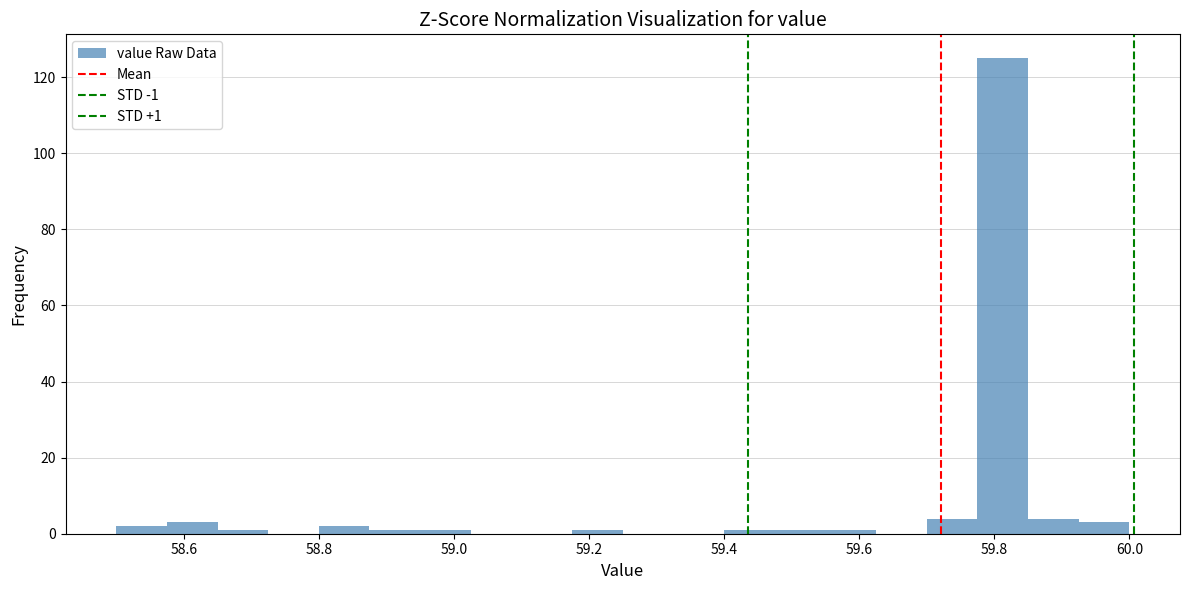

Read against the x-axis, roughly where is the centre of the tallest bar?

59.82